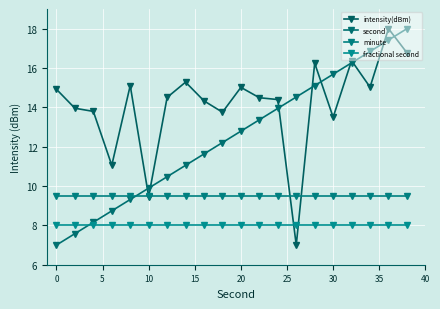

Count the number of data series in this chart.

4